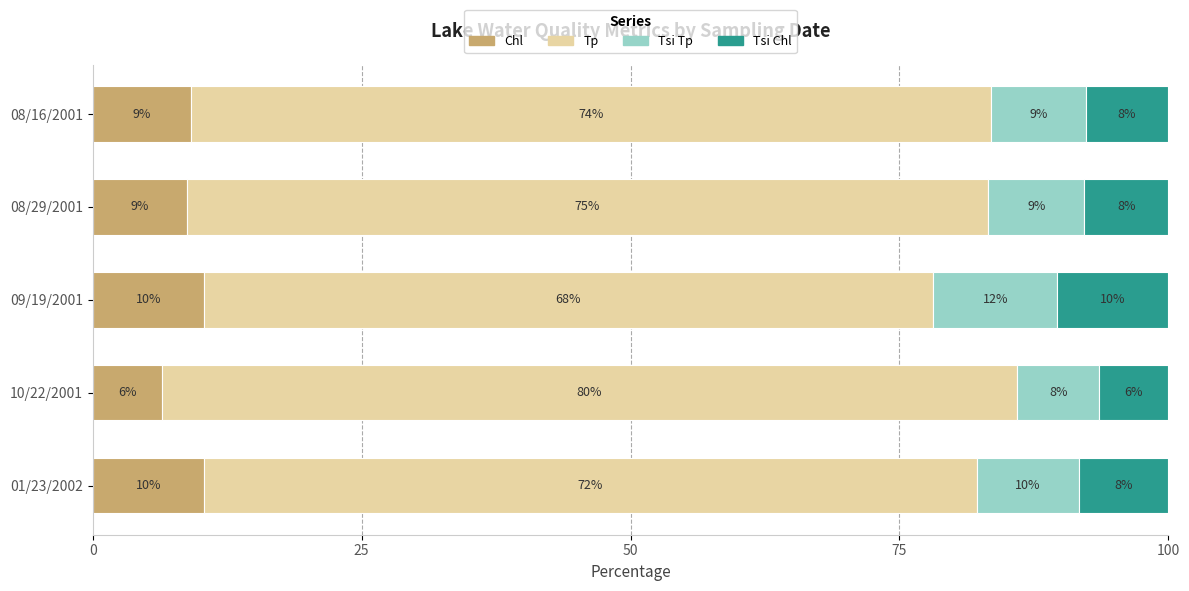

What are all the series names shown in the legend?

Chl, Tp, Tsi Tp, Tsi Chl